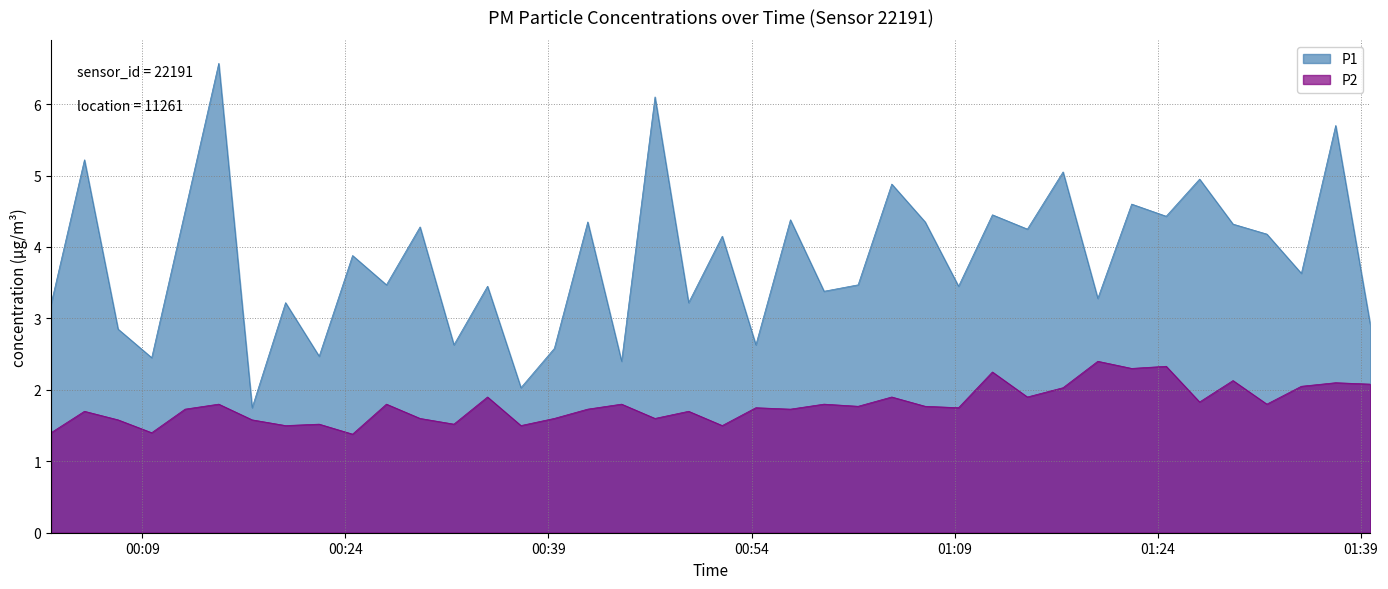

Does the chart display data point markers on the line(s)?

No